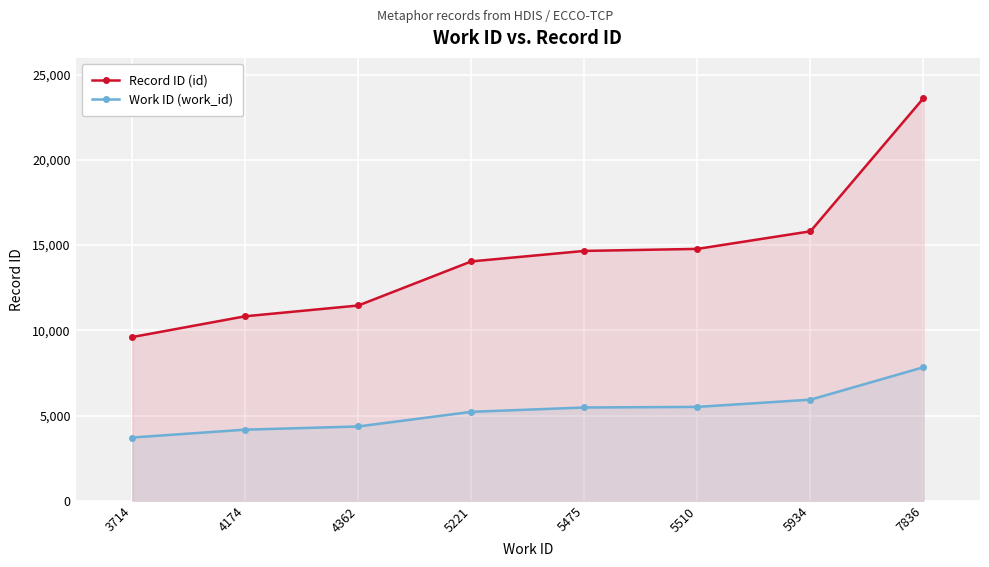

Which category has the lowest value across all series?

3714